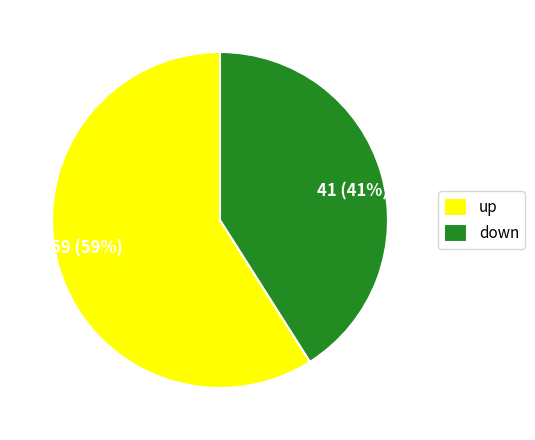

How many segments does this pie chart have?

2